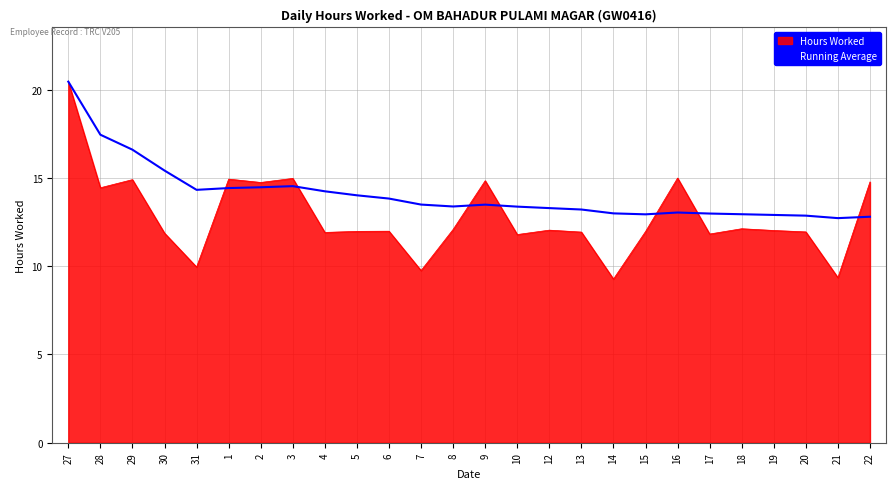

Rank the series at 22 from lowest to highest value.

Running Average, Hours Worked